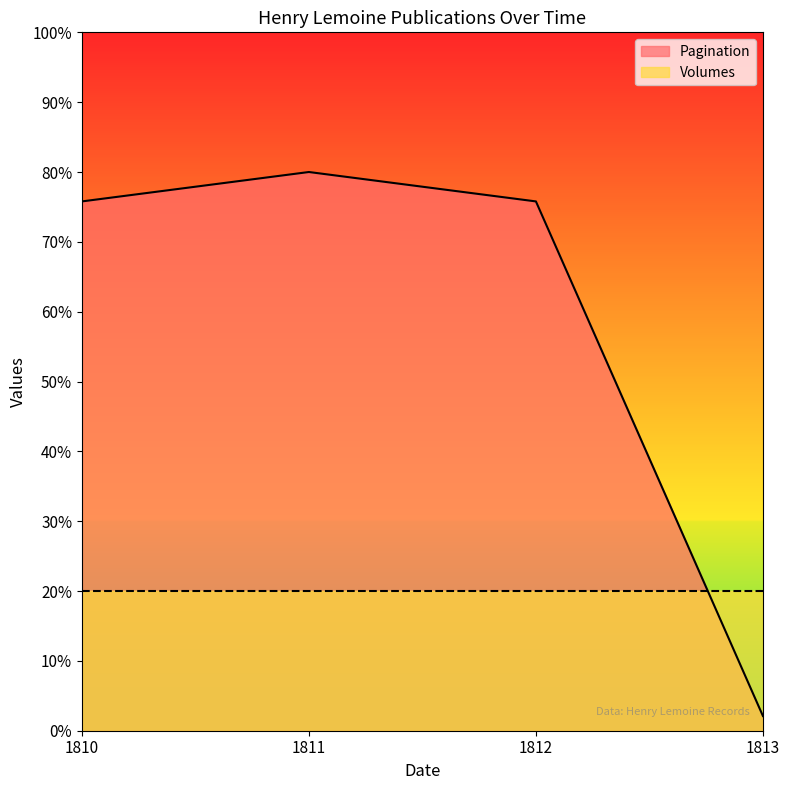

What is the change in value from 1811 to 1813?

-77.9